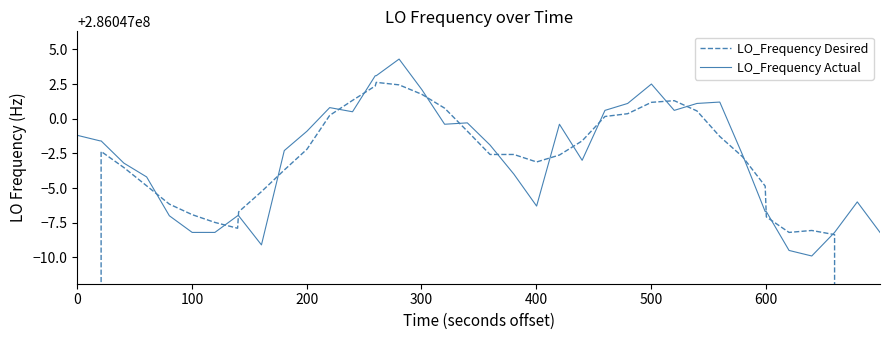

How many lines are shown in the chart?

2